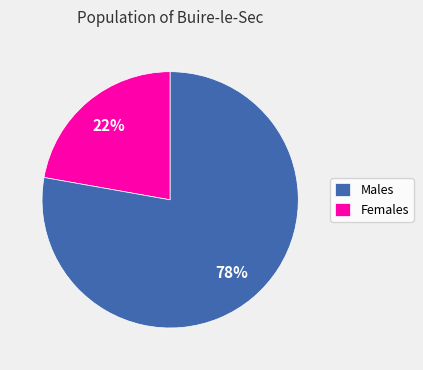

Which category accounts for the majority?

Females